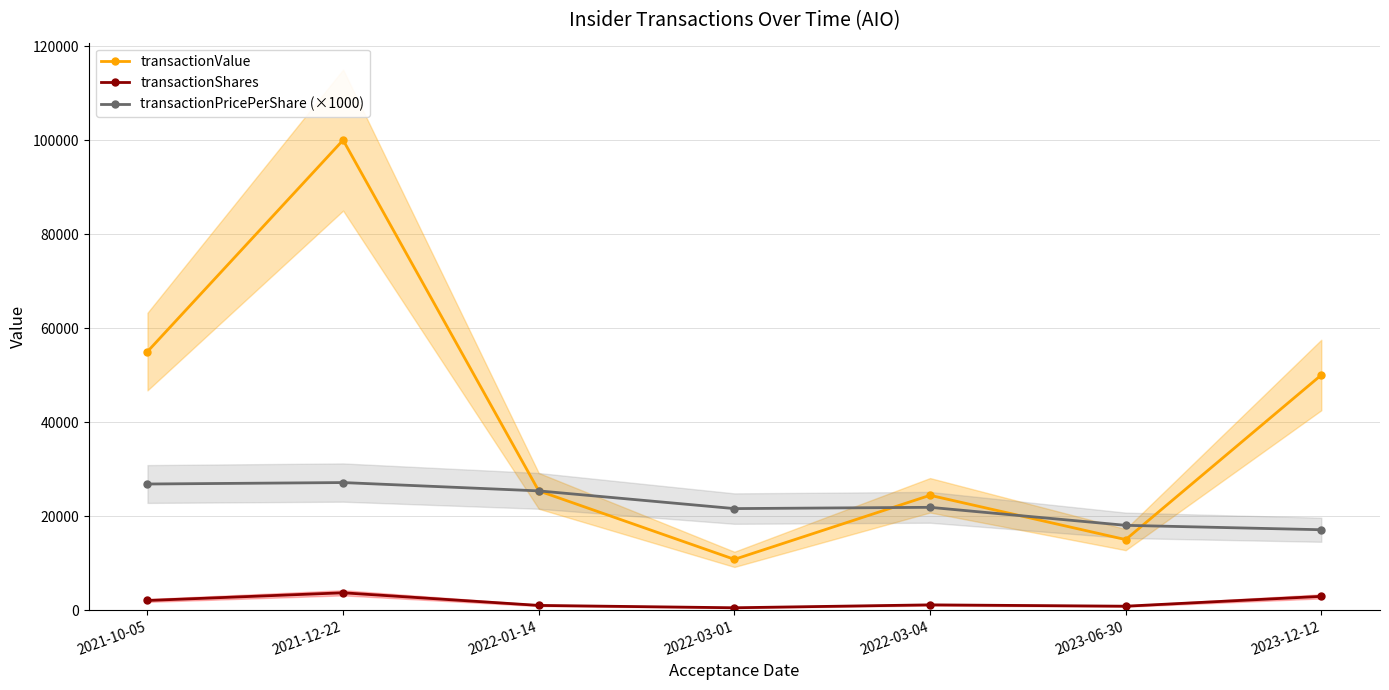

The value of transactionPricePerShare (×1000) at 2022-03-01 is 31223.7. True or false?

False